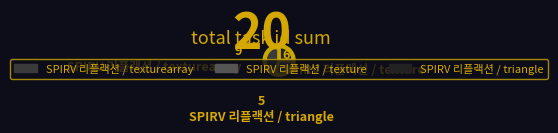

Is it true that SPIRV 리플랙션 / triangle is 25% of the pie?

True